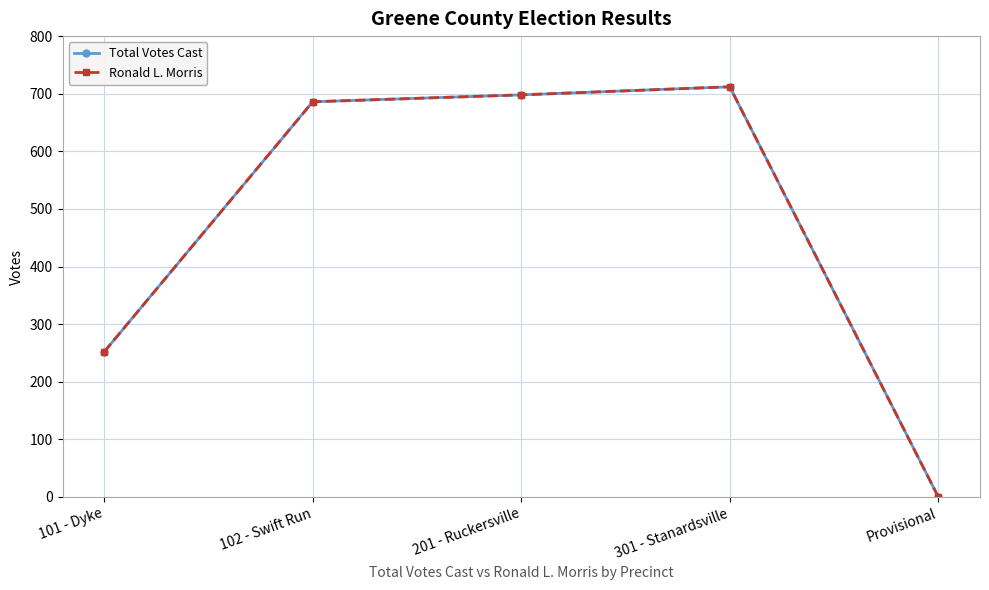

The Ronald L. Morris series shows 474 at 102 - Swift Run. True or false?

False